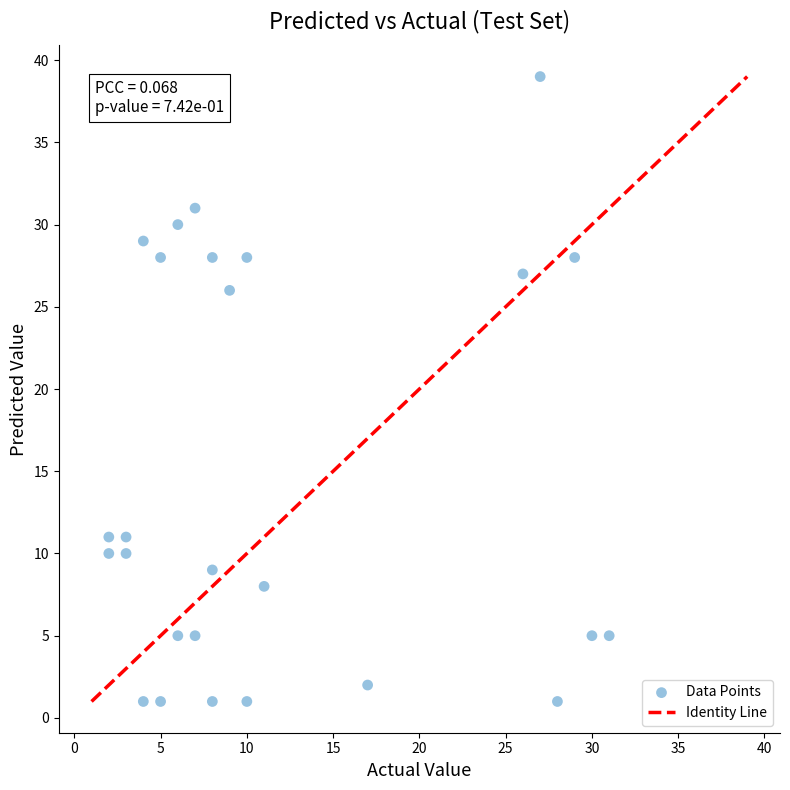

What is the range of X values (max minus min)?

29